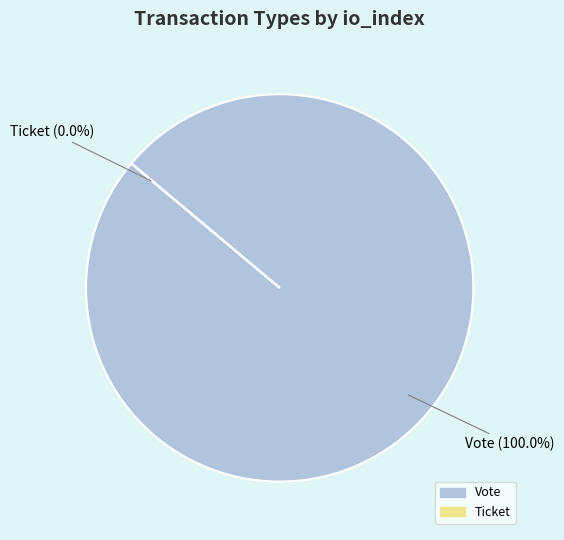

Between Ticket and Vote, which is larger?

Vote